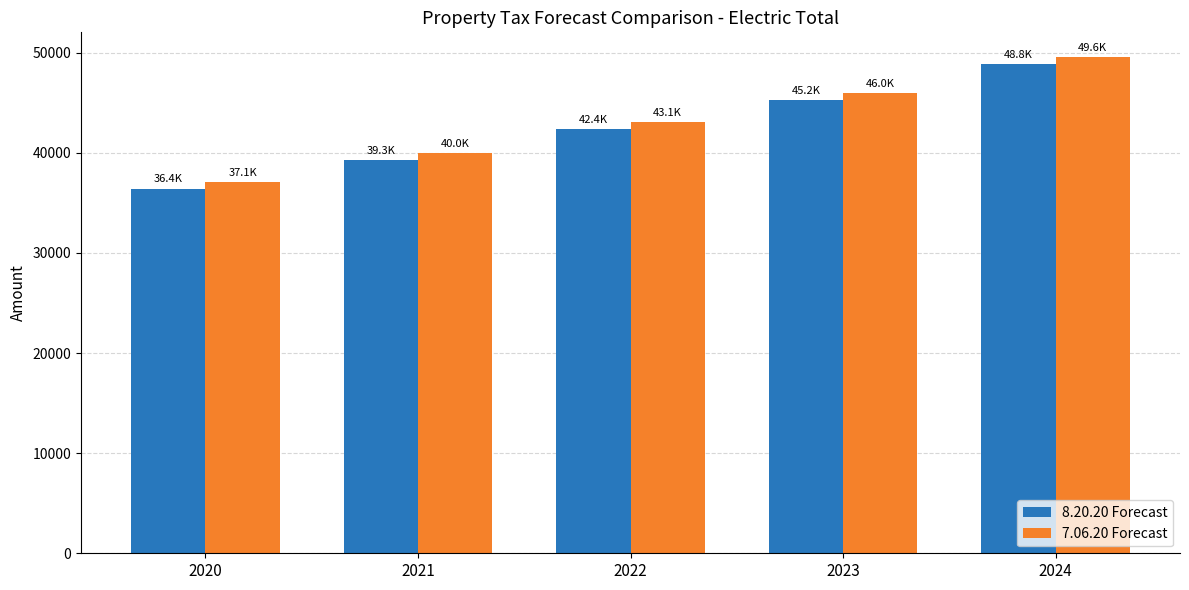

At which label does 7.06.20 Forecast reach its peak?

2024